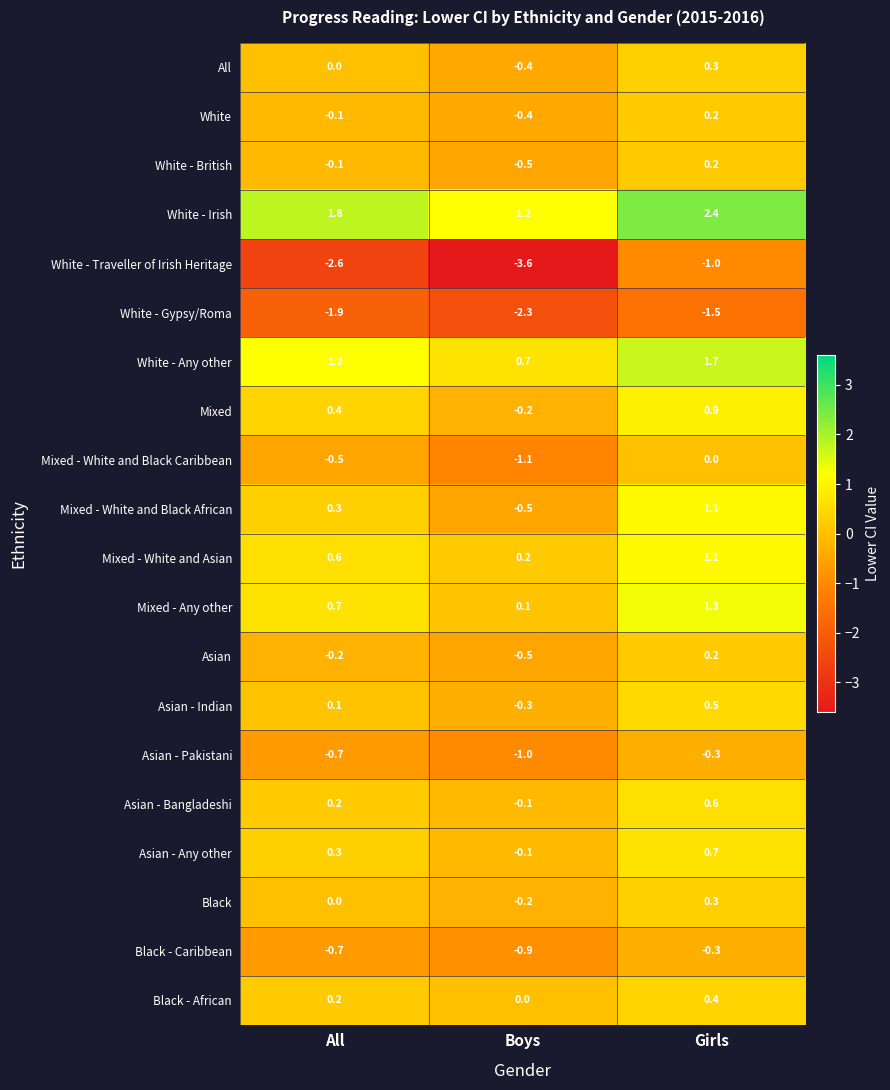

List the labels in order of Black - African value, smallest first.

Boys, All, Girls